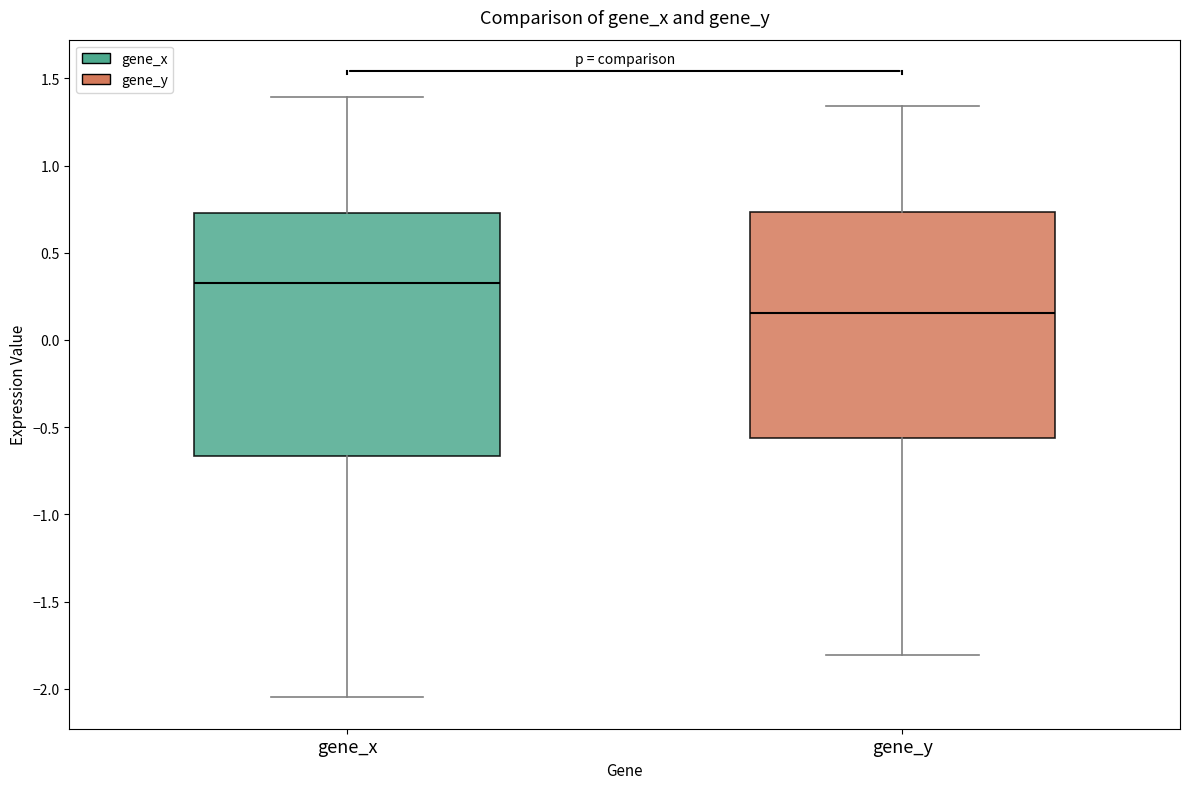

Comparing the boxes themselves (not the whiskers), which one is the tallest?

gene_x